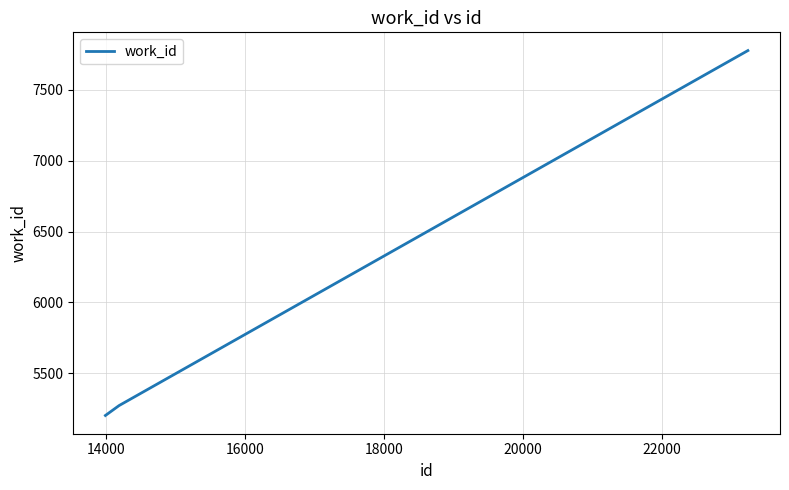

How many series are shown in this chart?

1